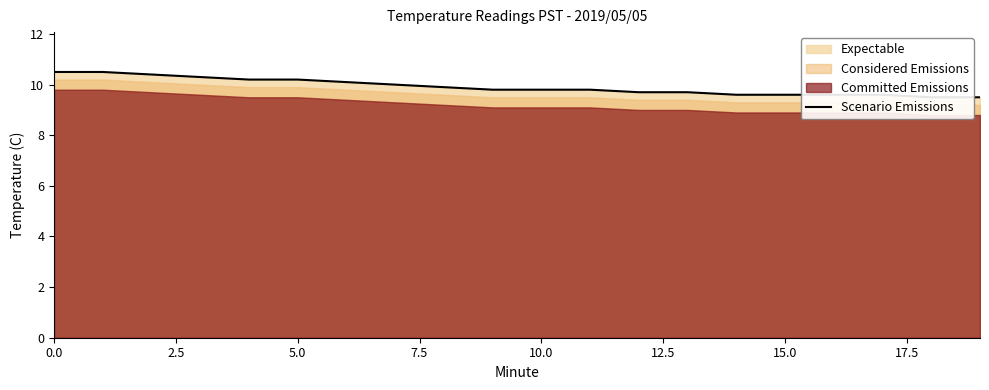

What is the smallest value displayed?

9.5